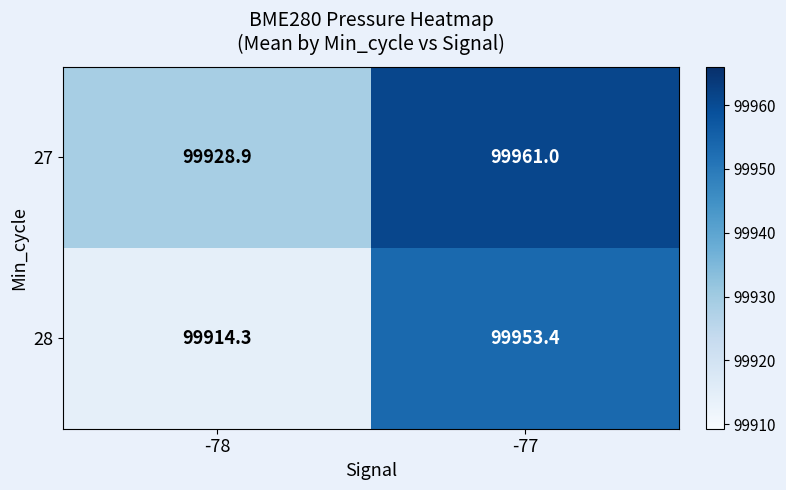

Rank the series by their average value, from highest to lowest.

27, 28